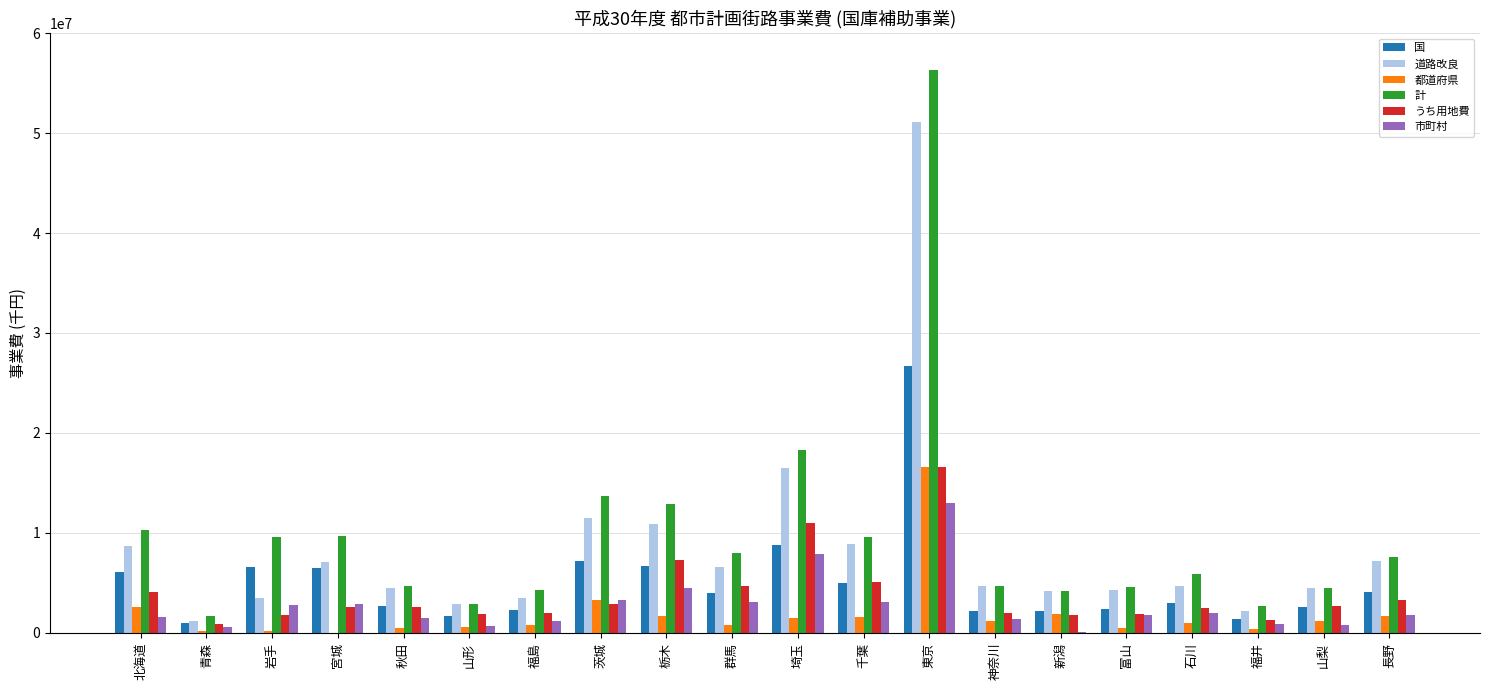

What is the sum of all 都道府県 values?

37978058